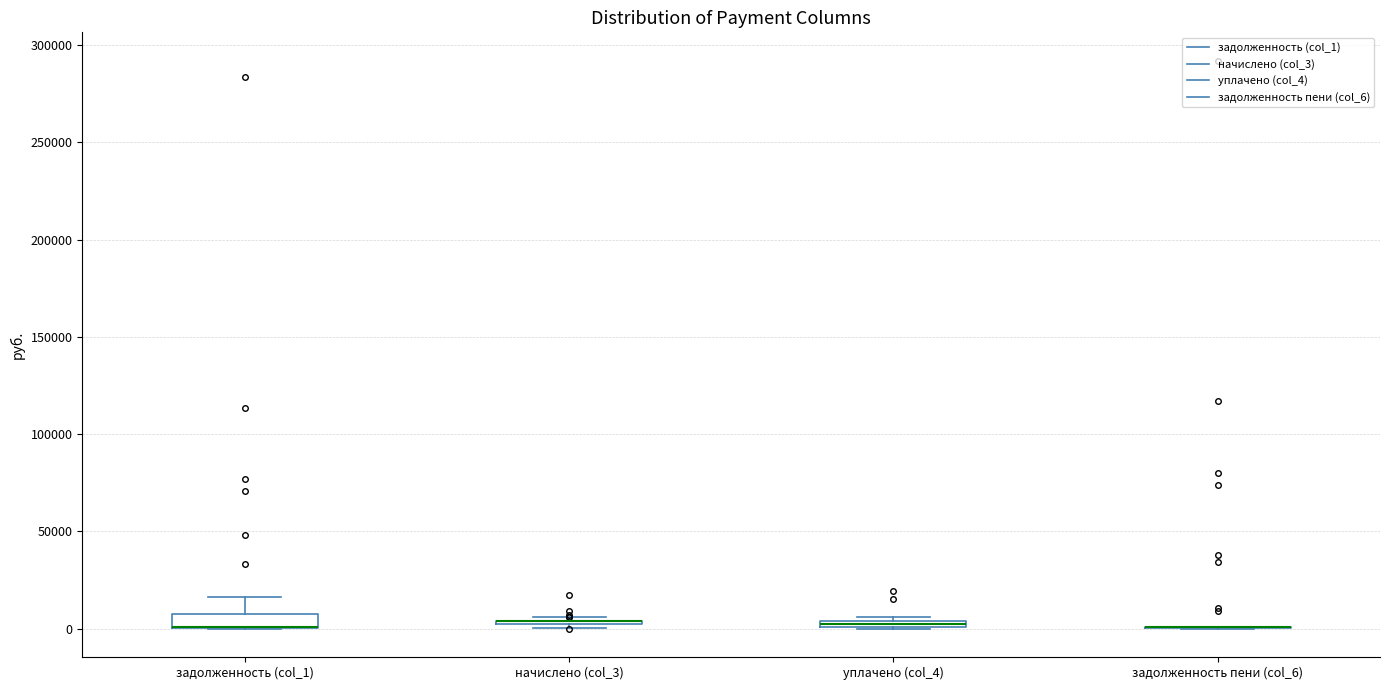

Where is the upper edge of the box for задолженность (col_1) on the y-axis? The values are not printed on the chart, so give them approximately, as read against the axis.

10000